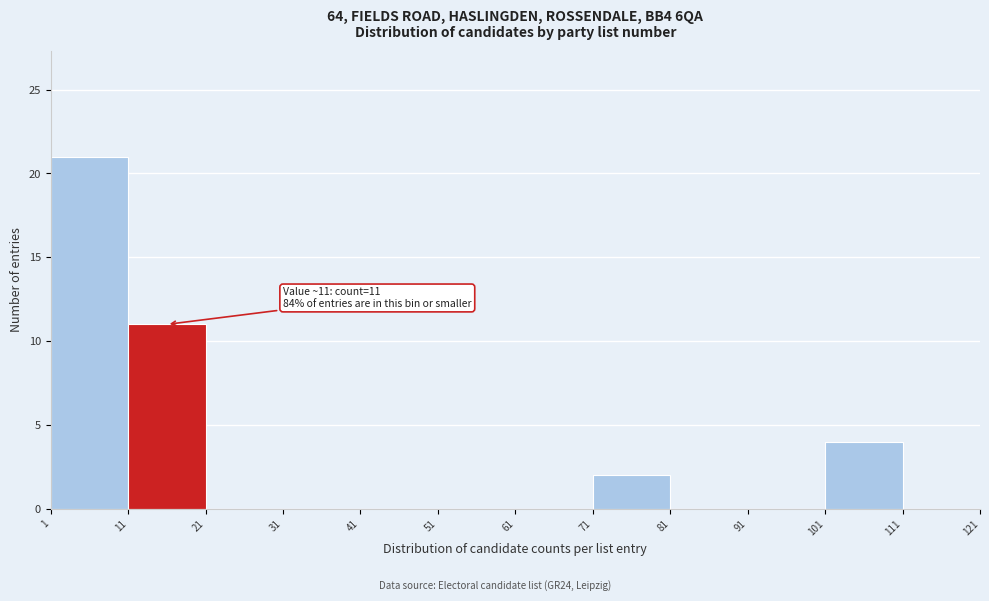

Which range on the x-axis has the tallest bar?

1 to 11